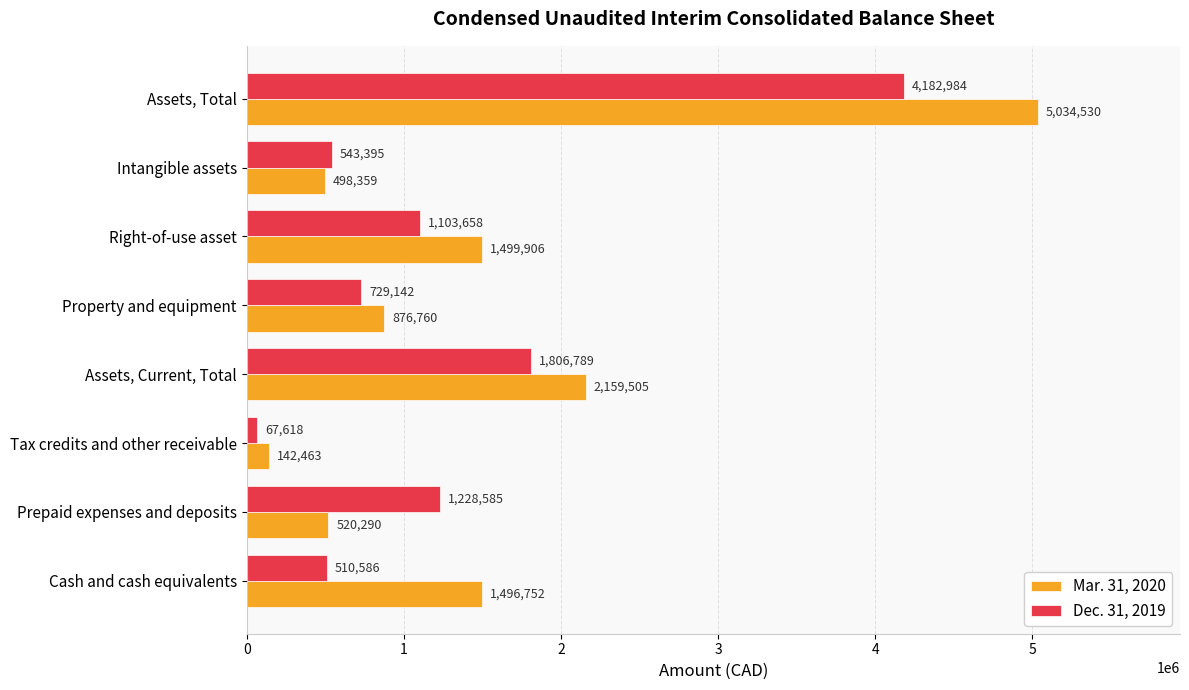

What is the difference between the maximum and minimum values in the Dec. 31, 2019 series?

4115366